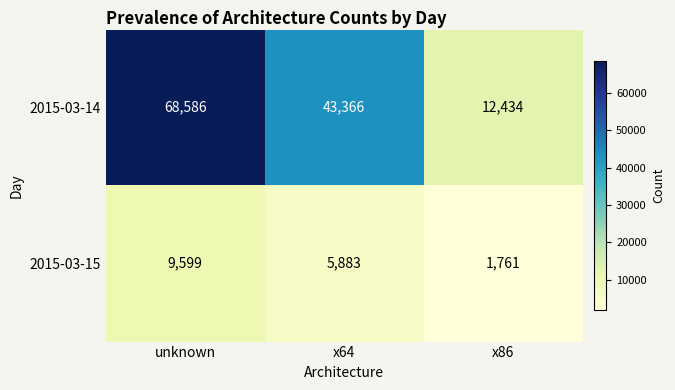

What is the sum of the 2015-03-14 values at x64 and unknown?

111952